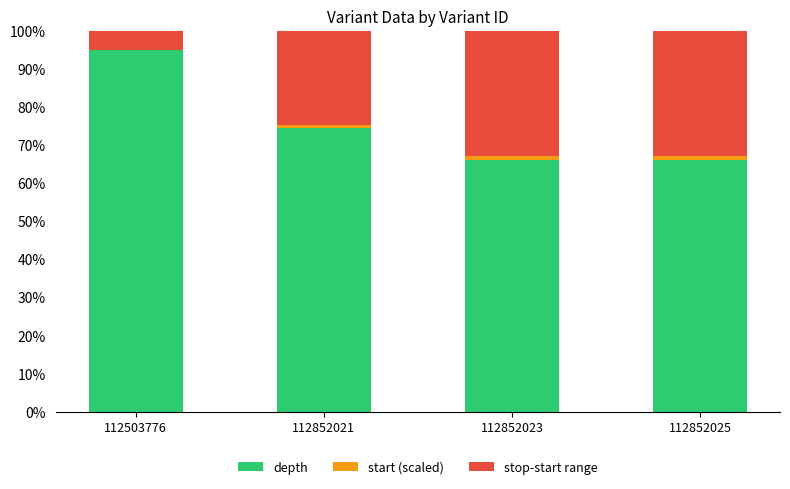

Read the depth value at 112503776.

95.0